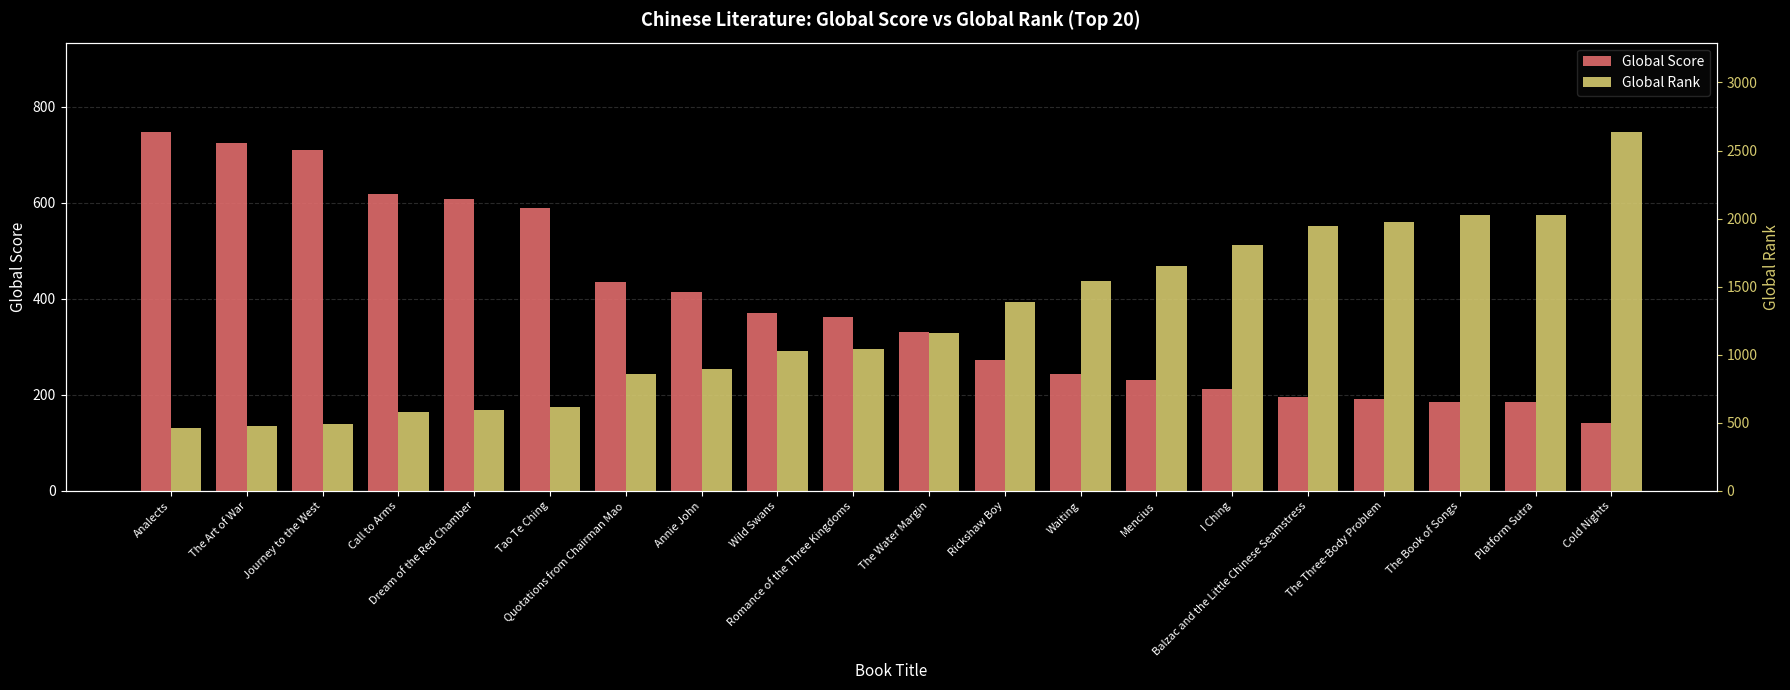

Is it true that Global Score equals 129 at The Book of Songs?

False